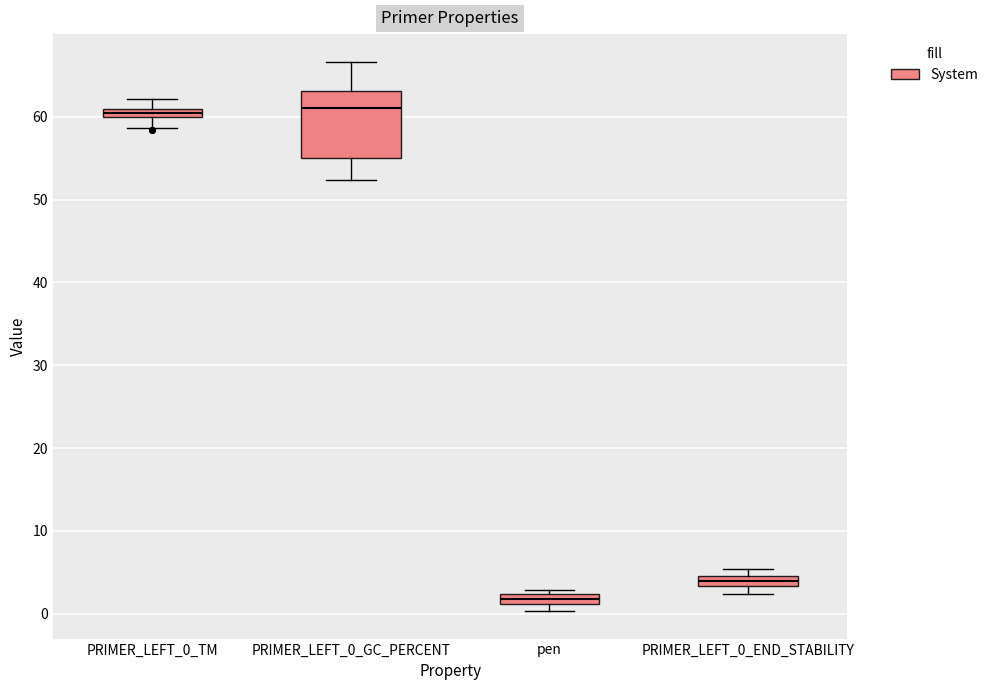

Comparing the boxes themselves (not the whiskers), which one is the tallest?

PRIMER_LEFT_0_GC_PERCENT